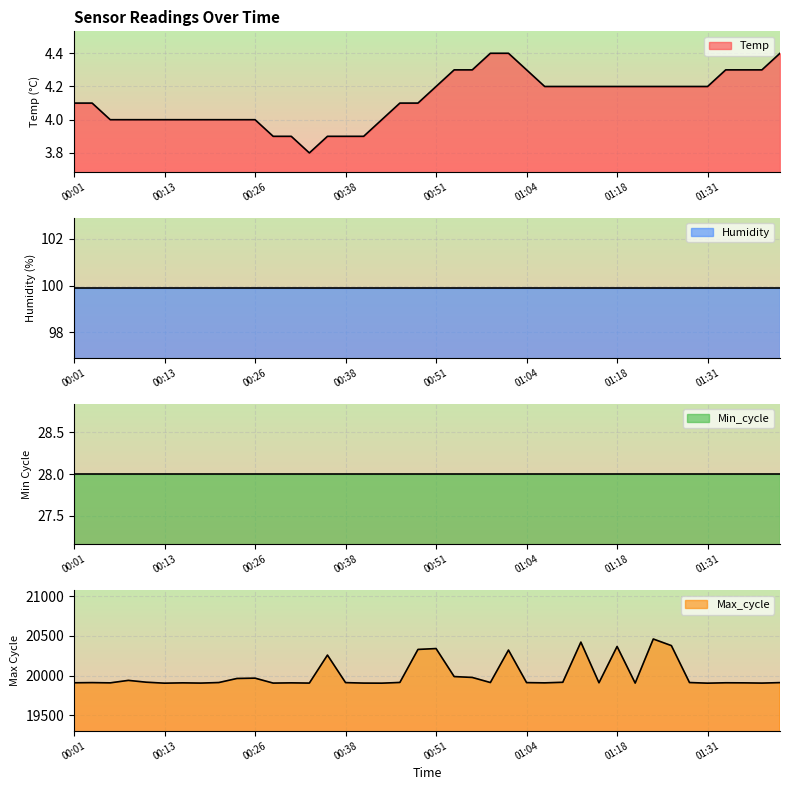

Where is the first local minimum for Temp?

00:33